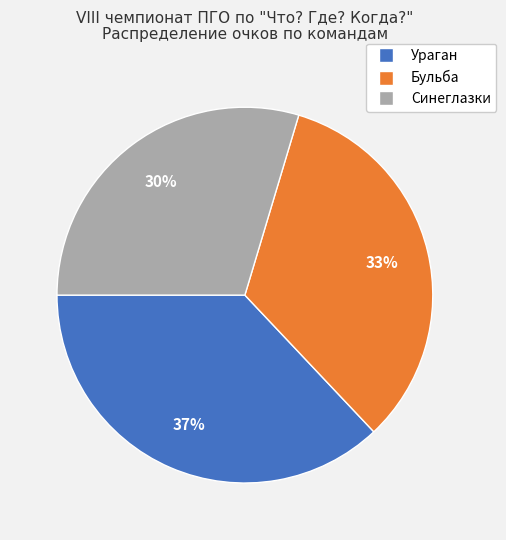

The Синеглазки slice represents 30% of the pie. True or false?

True